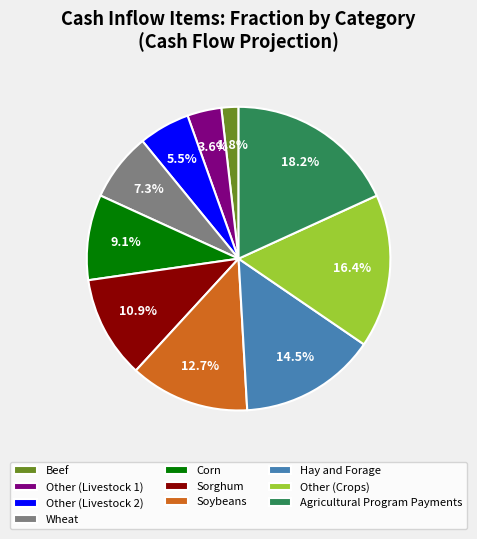

Combined, what portion of the pie is Hay and Forage and Other (Crops)?

30.9%